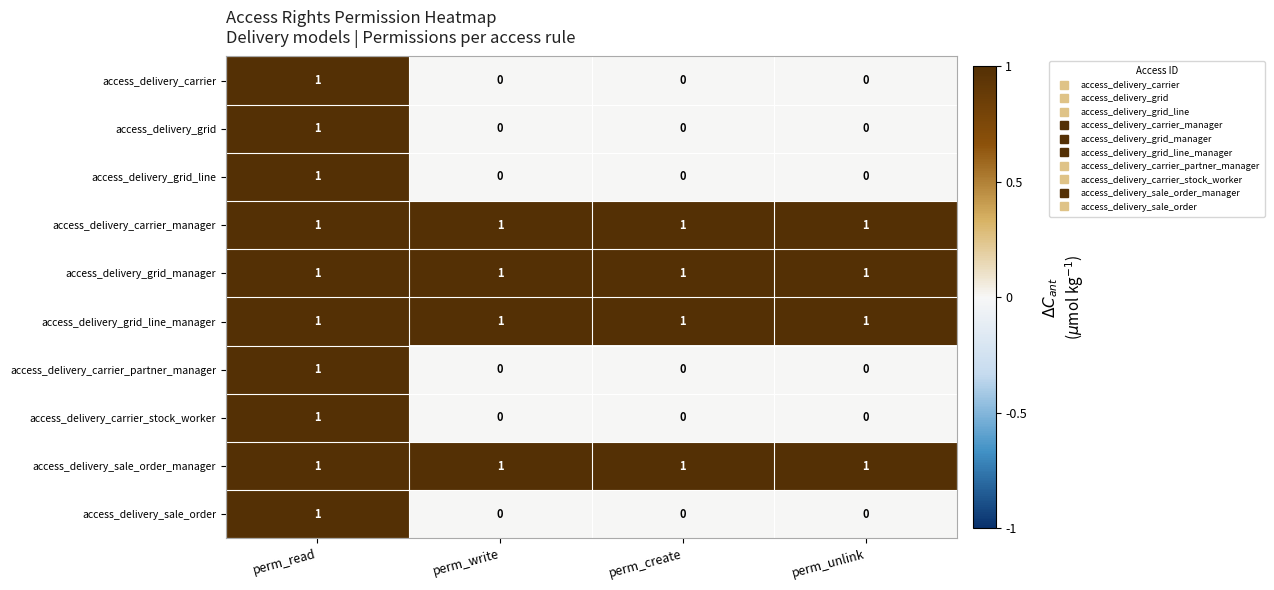

What is the total value across all series at perm_write?

4